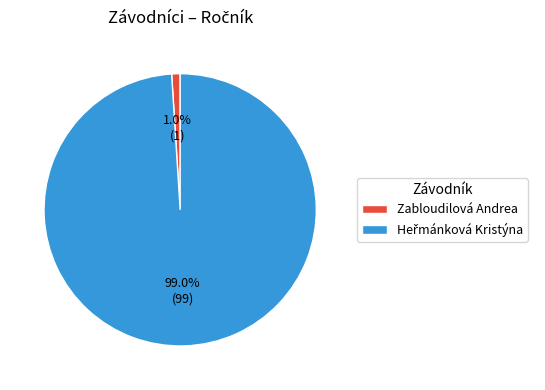

How many segments does this pie chart have?

2